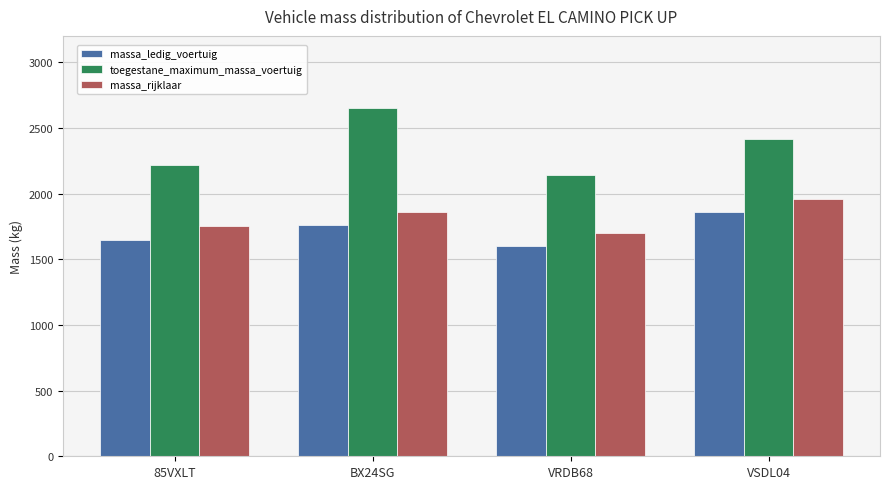

Where is toegestane_maximum_massa_voertuig nearest to the value 2394?

VSDL04